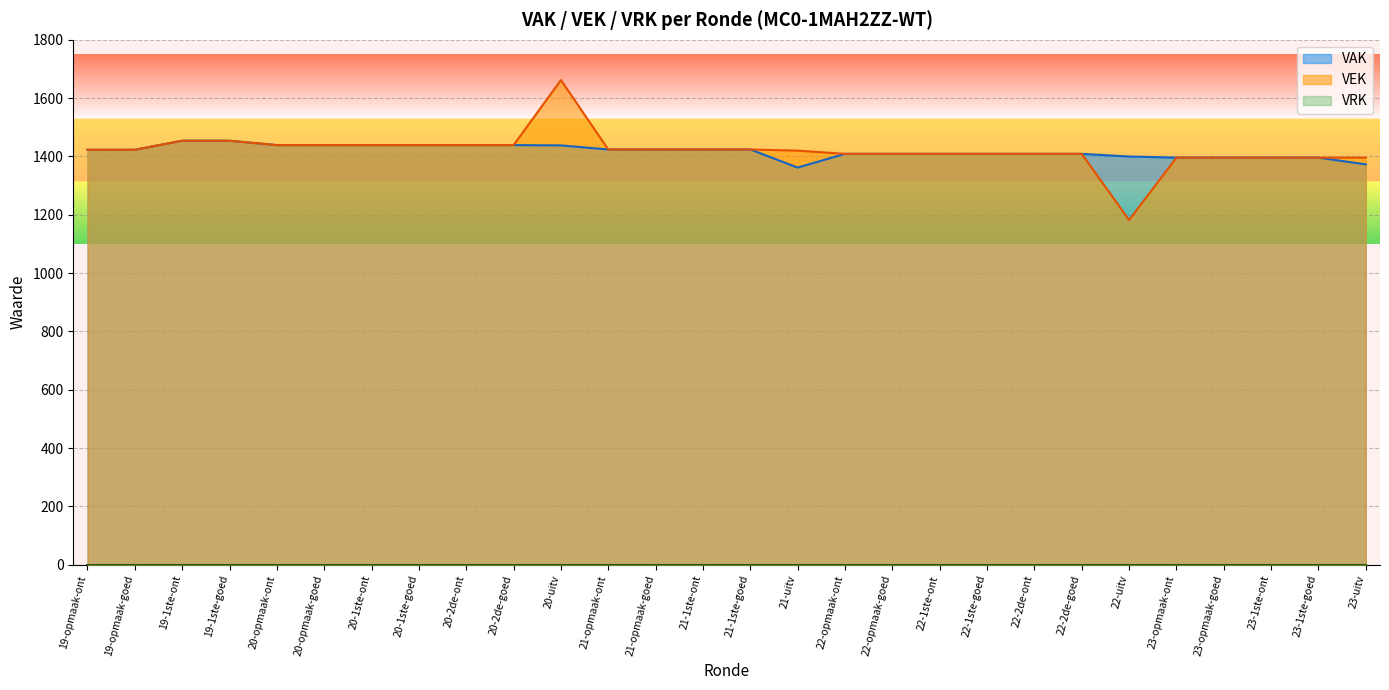

What is the maximum value shown in the chart?

1662